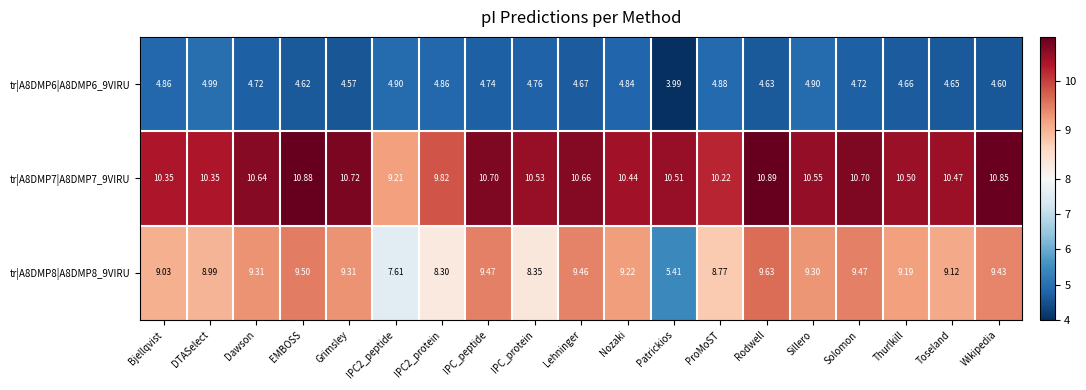

At which category is the sum across all series the highest?

Rodwell